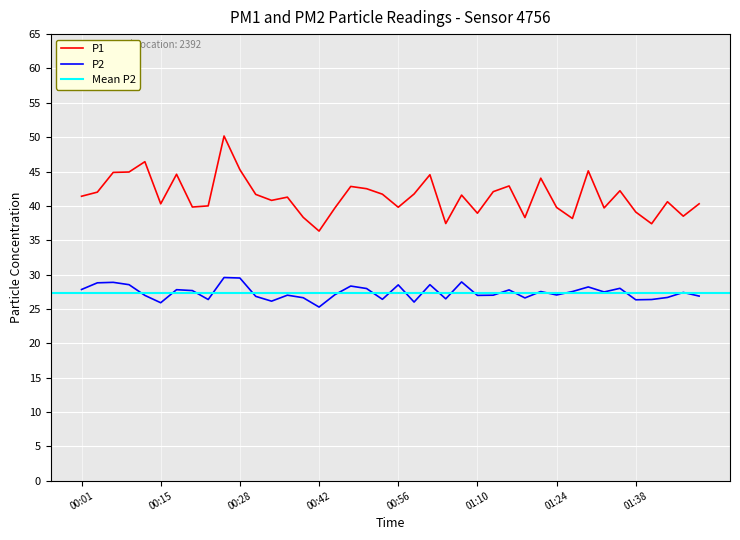

At which category does P2 reach its first local peak?

00:06